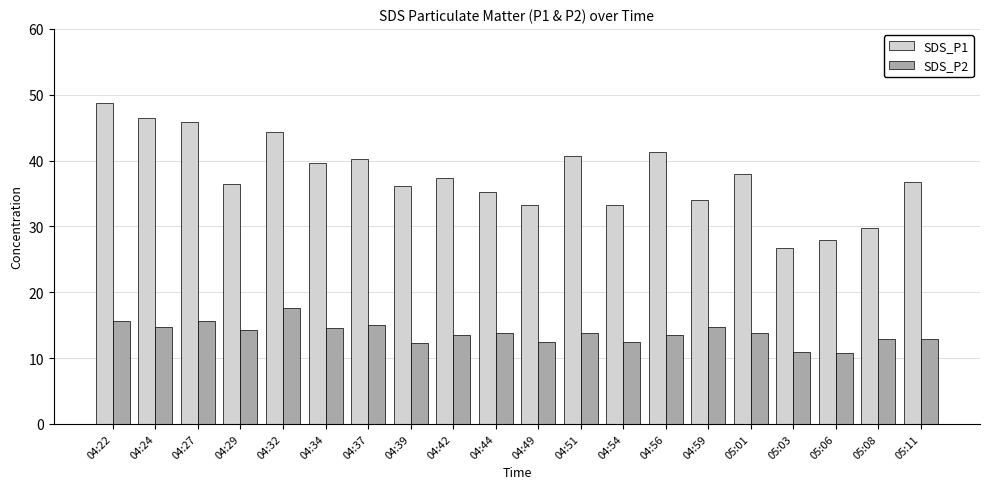

What is the spread (max minus min) of values at 04:27?

30.2